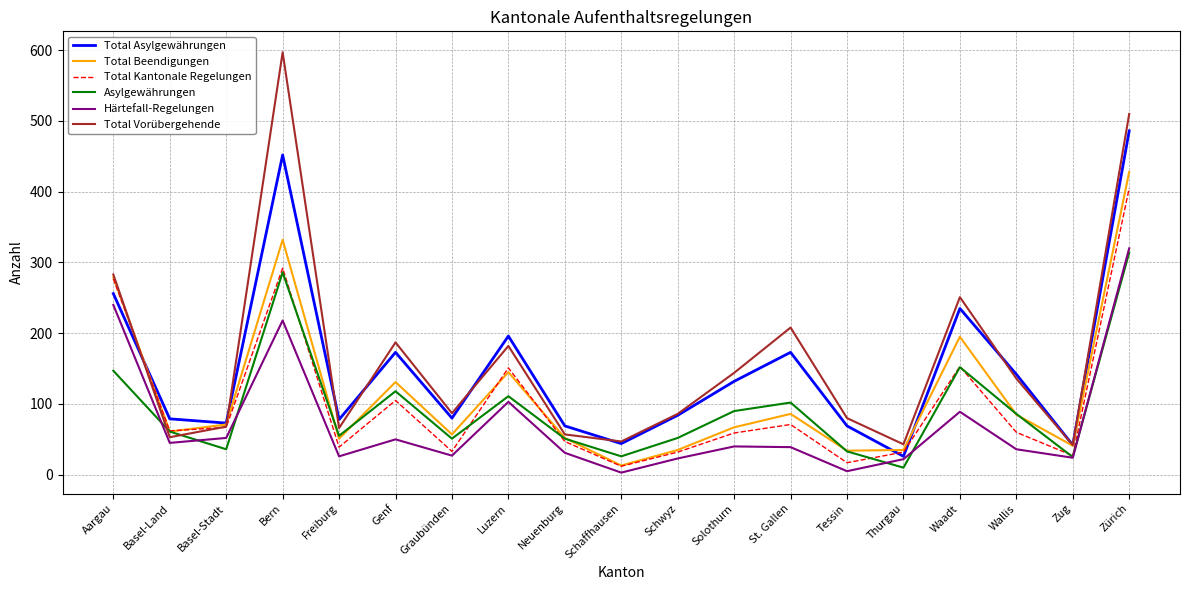

What is the greatest value displayed?

597